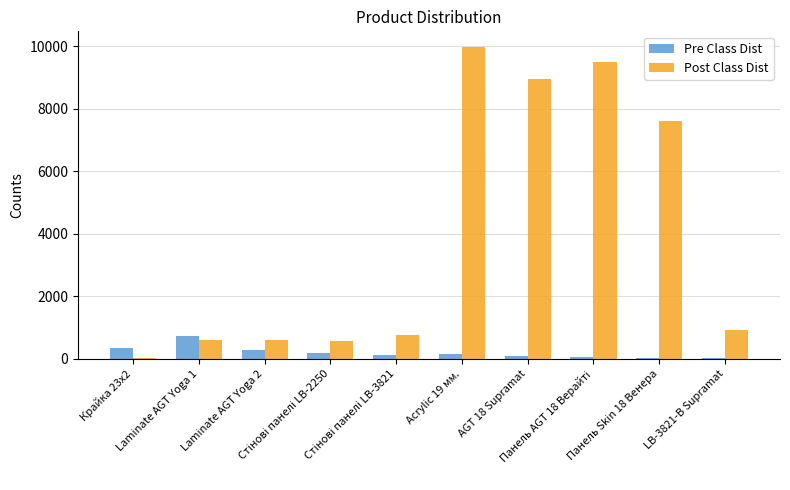

What is the maximum value shown in the chart?

9975.0